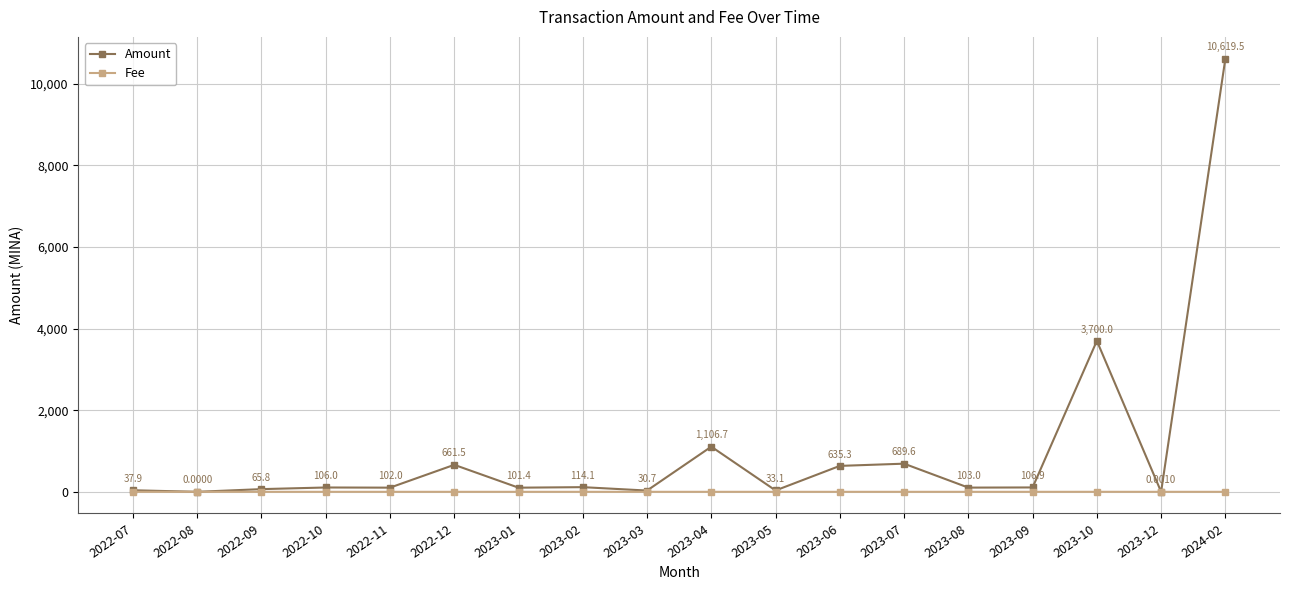

At which category is the sum across all series the highest?

2024-02